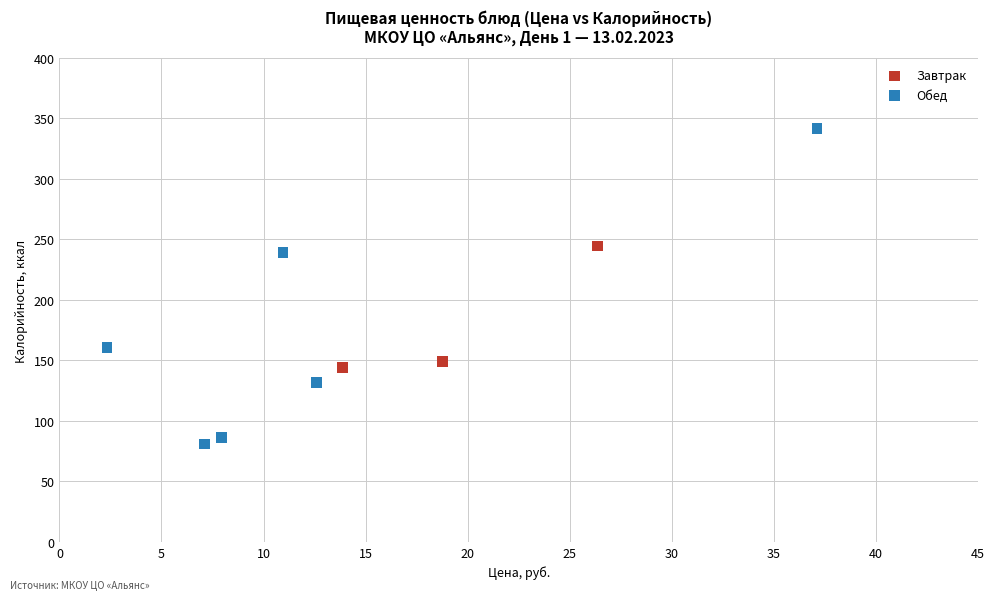

Which series reaches the maximum Y coordinate?

Обед